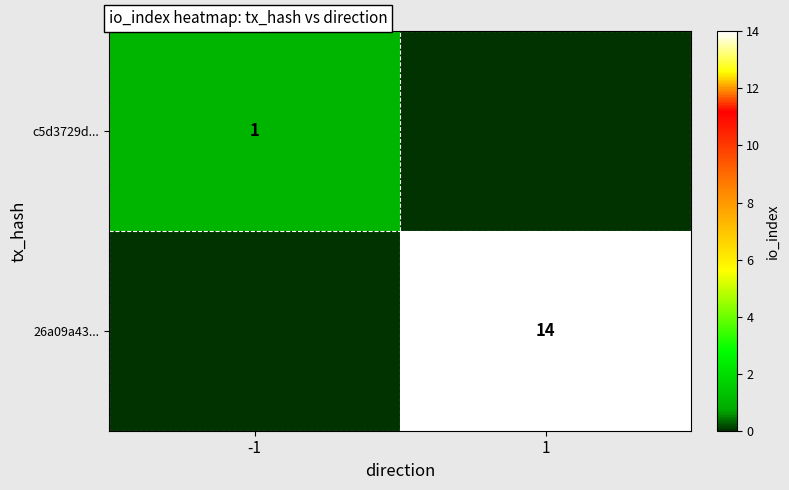

Is it true that 26a09a43... equals 22 at 1?

False